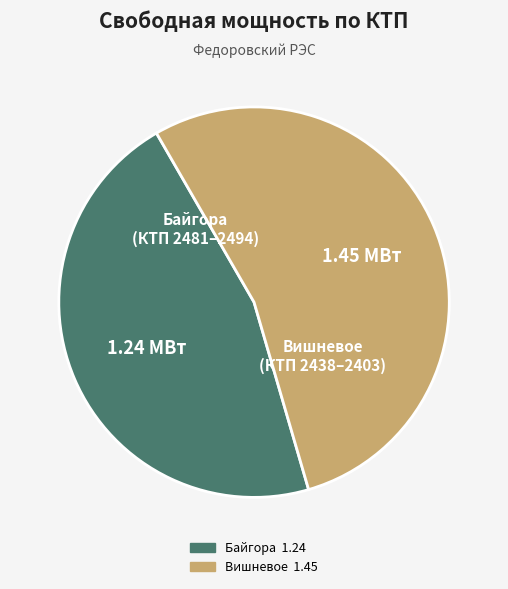

Is there any slice that represents more than half of the pie?

Yes